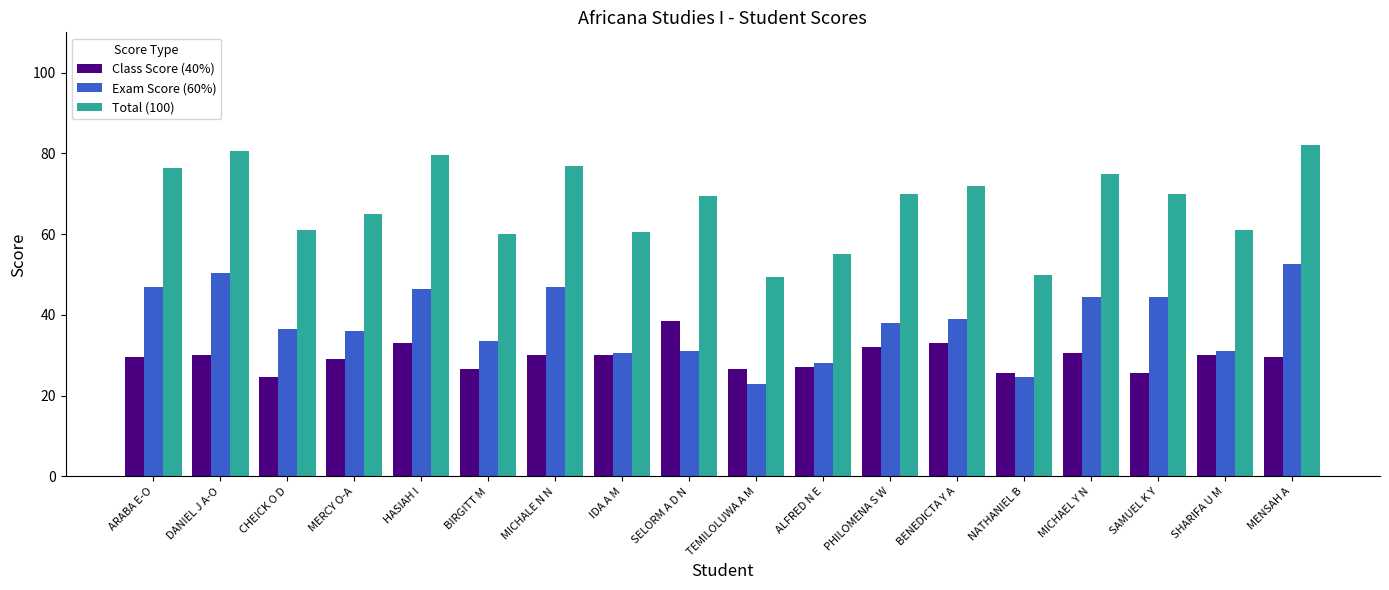

What is the difference between the maximum and minimum values in the Class Score (40%) series?

14.0